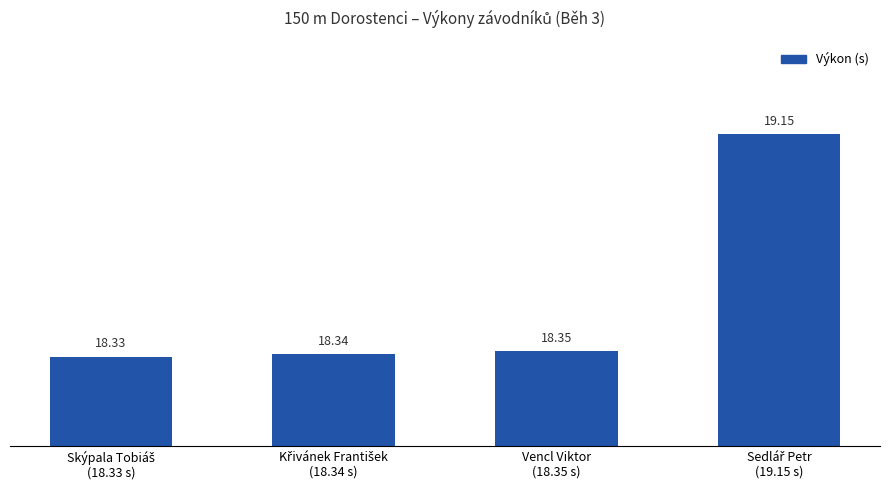

How many bars are there in total?

4